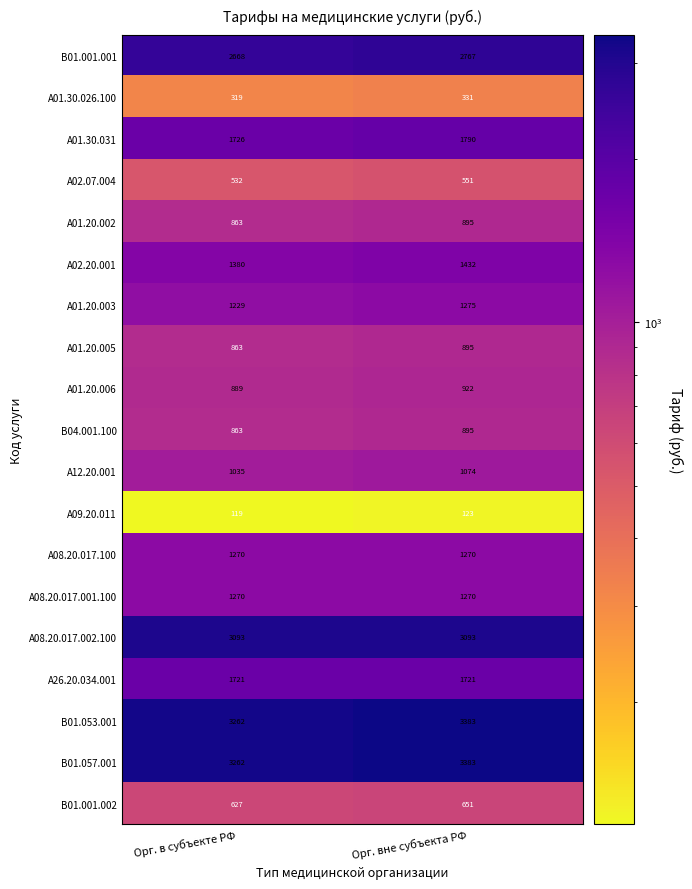

What is the minimum value shown in the chart?

119